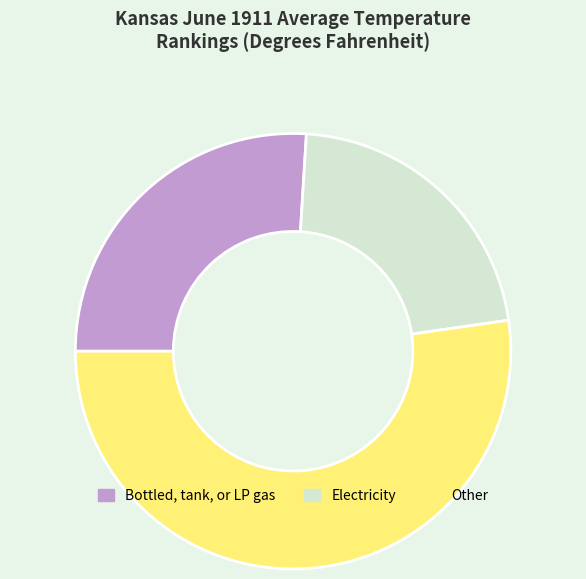

Combined, do Electricity and Other account for over 50%?

Yes